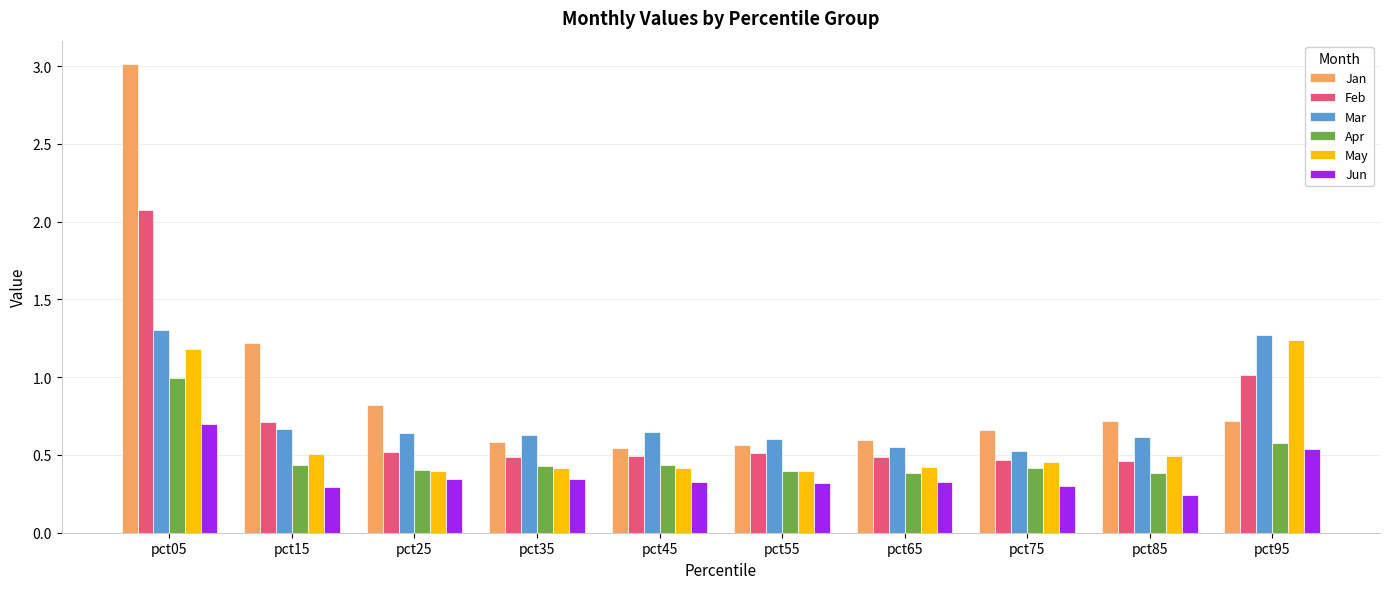

How many bars are there in total?

60